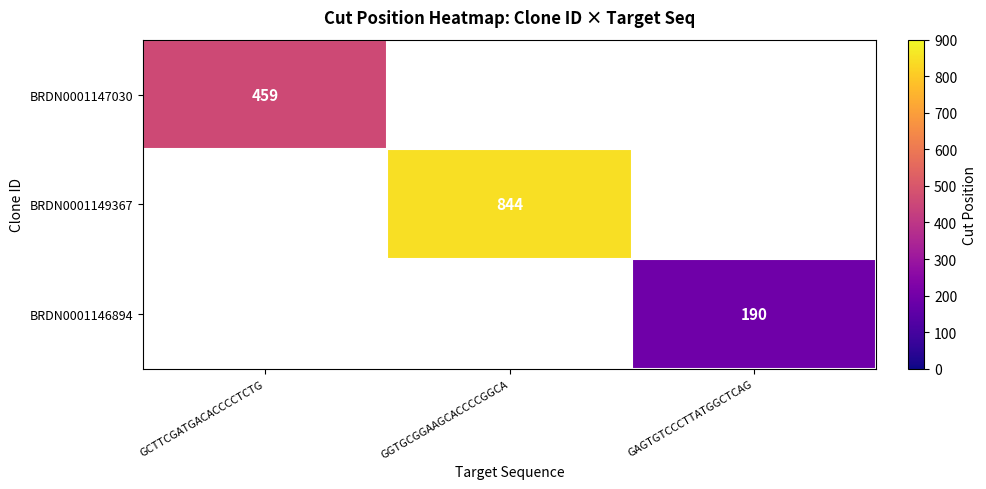

The value of BRDN0001149367 at GGTGCGGAAGCACCCCGGCA is 844. True or false?

True